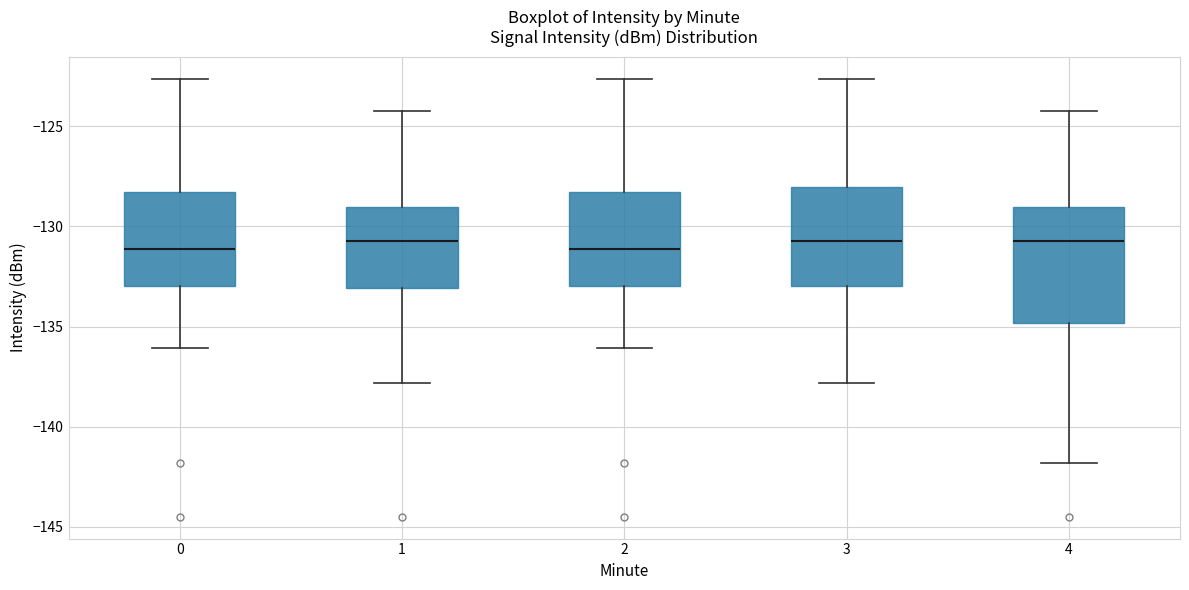

Reading left to right, transcribe this box plot: for each box, give where its median line is, the range the box spans, and where its two whiskers end, as read against the y-axis. The values are not printed on the chart, so give them approximately, as read against the axis.

0: median -131.0, box -133.0 to -128.5, whiskers -136.0 to -122.5
1: median -131.0, box -133.0 to -129.0, whiskers -138.0 to -124.5
2: median -131.0, box -133.0 to -128.5, whiskers -136.0 to -122.5
3: median -131.0, box -133.0 to -128.0, whiskers -138.0 to -122.5
4: median -131.0, box -135.0 to -129.0, whiskers -142.0 to -124.5